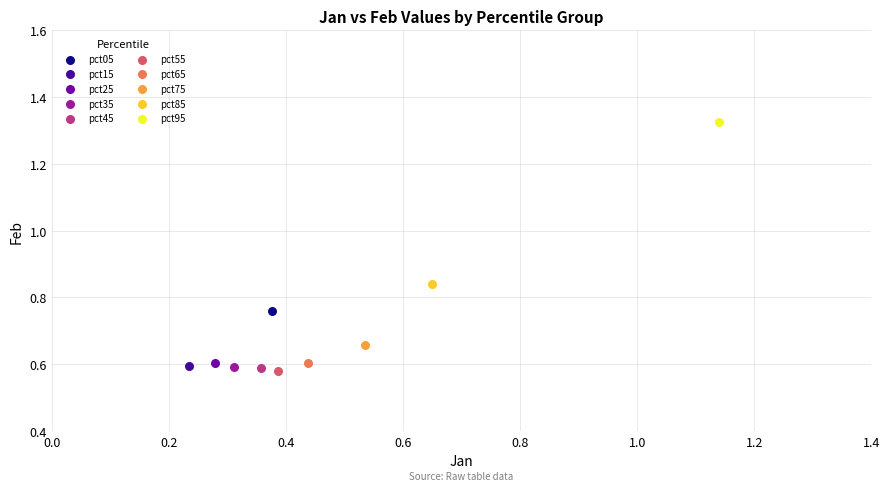

Which series reaches the minimum Y coordinate?

pct55